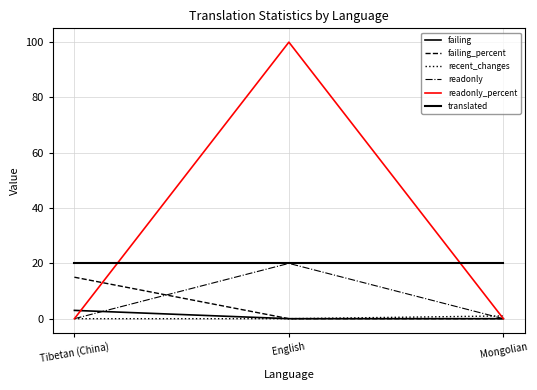

Does the chart display data point markers on the line(s)?

No